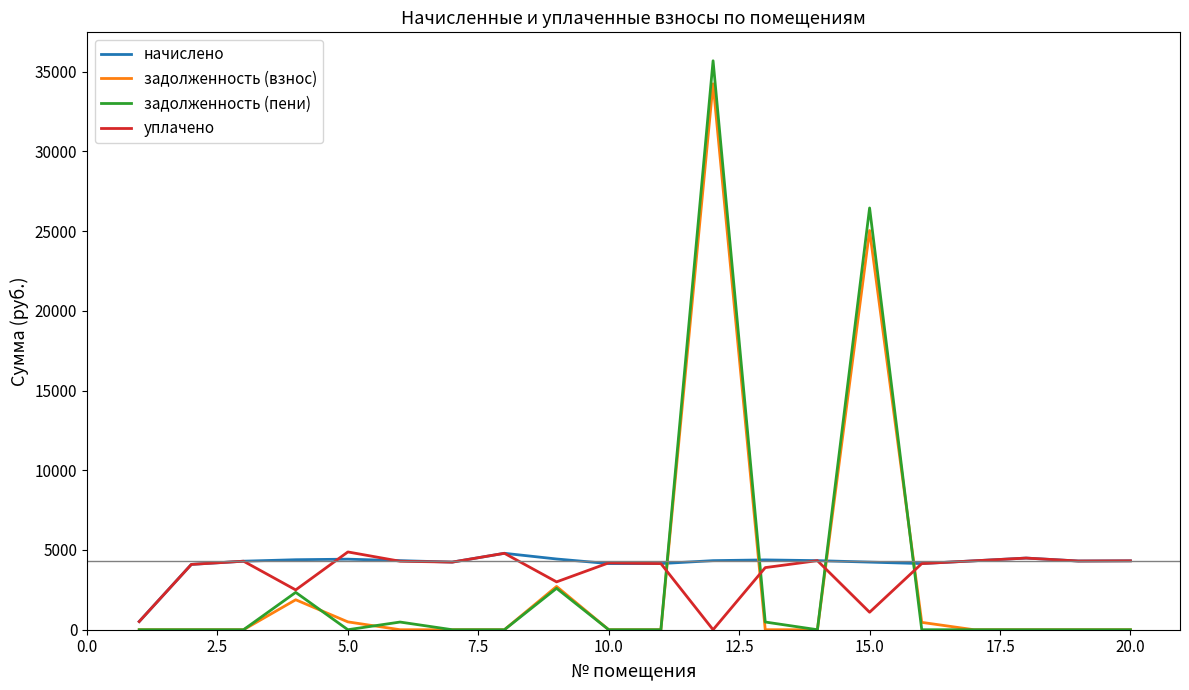

Which series has the largest total across all categories?

начислено